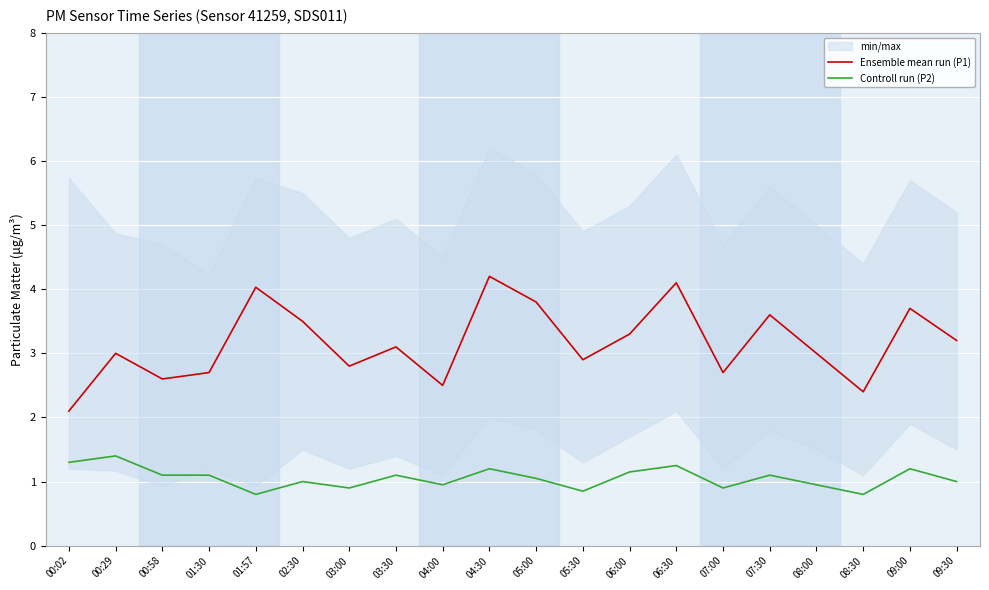

True or false: Ensemble mean run (P1) has more than 2 interior local peaks.

True